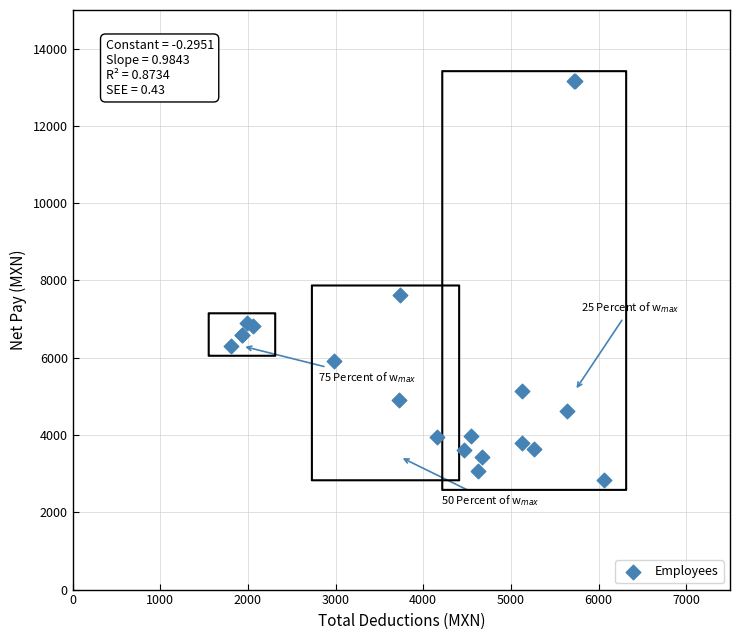

What Y value in the scatter plot is closest to 7998?

7620.2